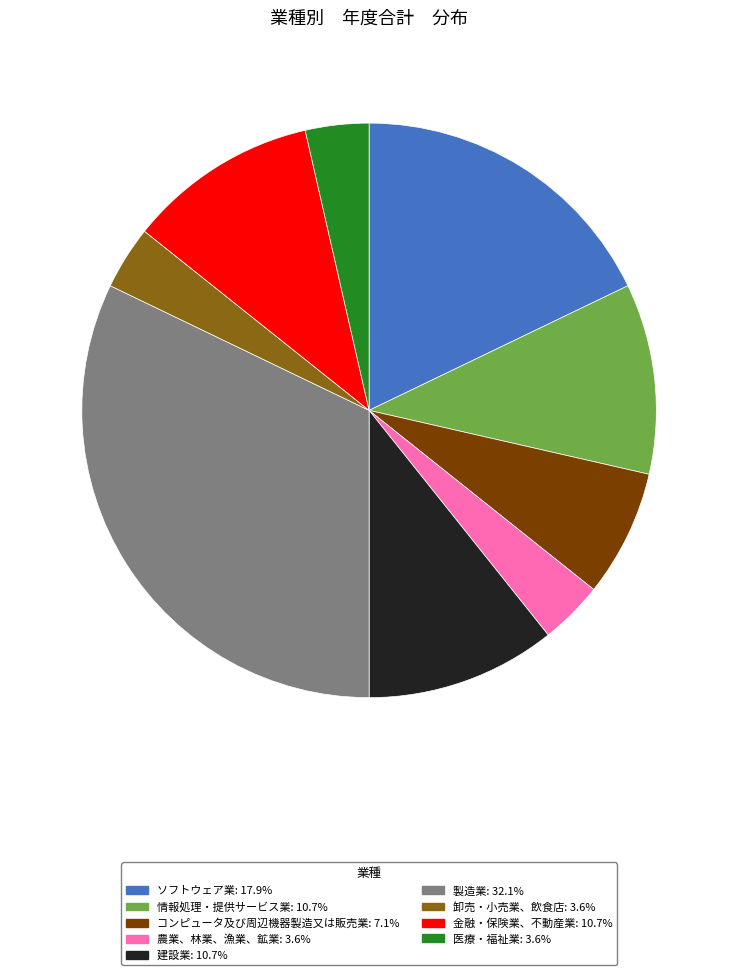

Is there any slice that represents more than half of the pie?

No